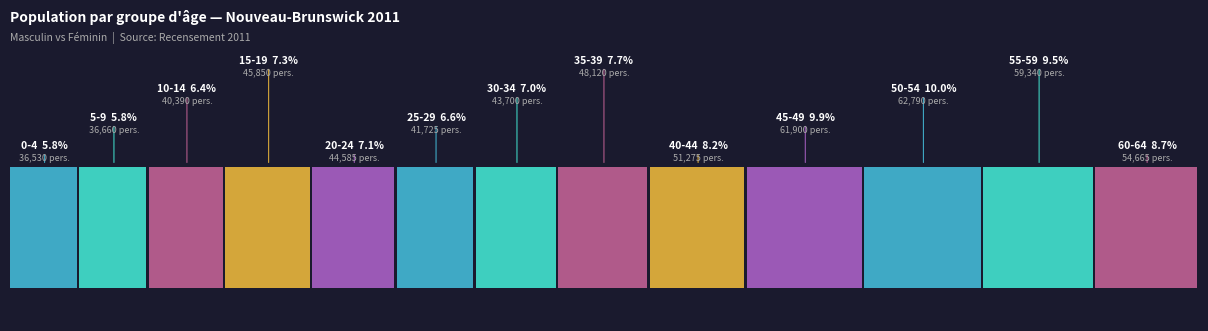

True or false: Masculin has a value of 19340 at 50-54.

False